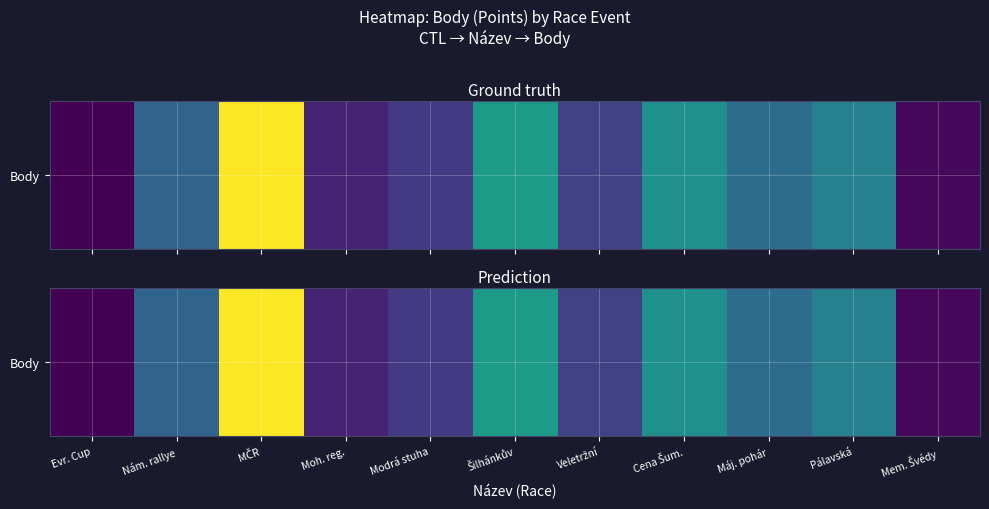

Approximately how many times larger is the value at Mem. Švédy compared to Modrá stuha?

0.2